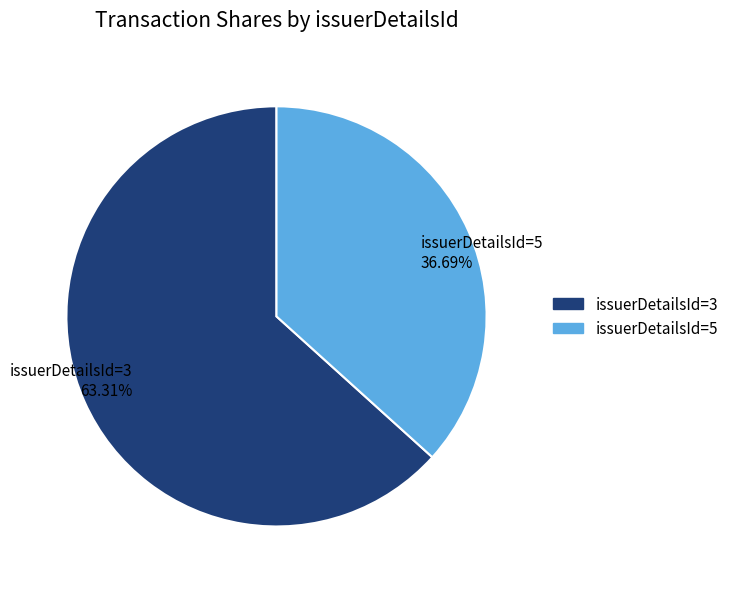

What is the majority slice?

issuerDetailsId=3